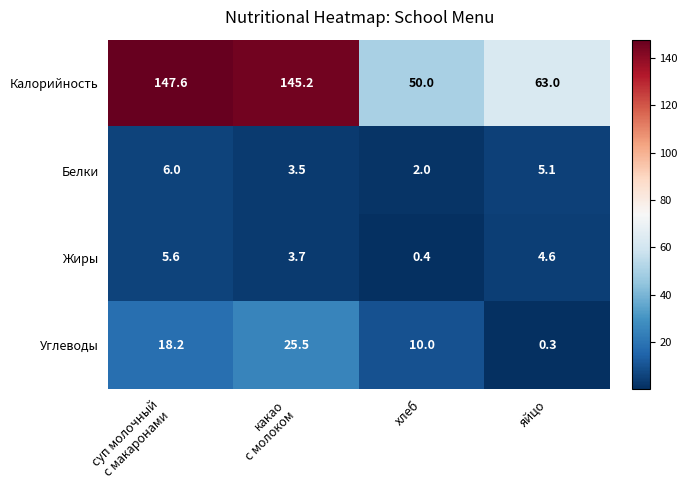

What value does the Углеводы series have at яйцо?

0.3